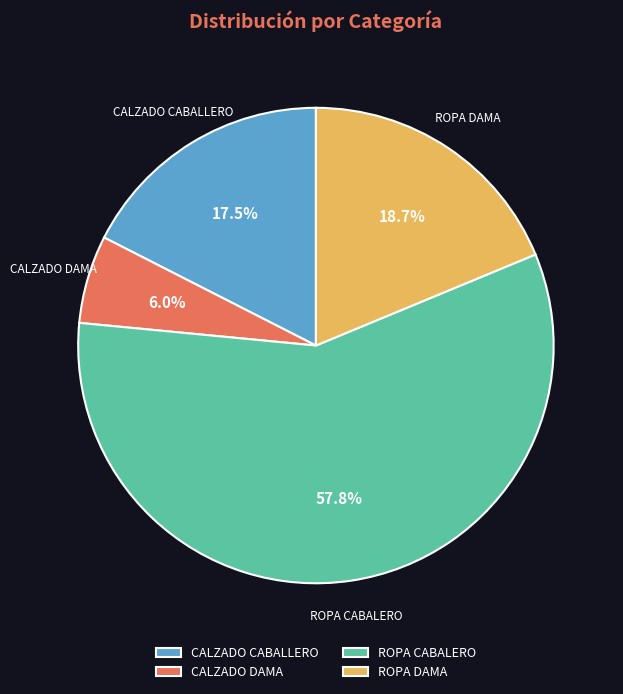

The CALZADO DAMA slice represents 6% of the pie. True or false?

True